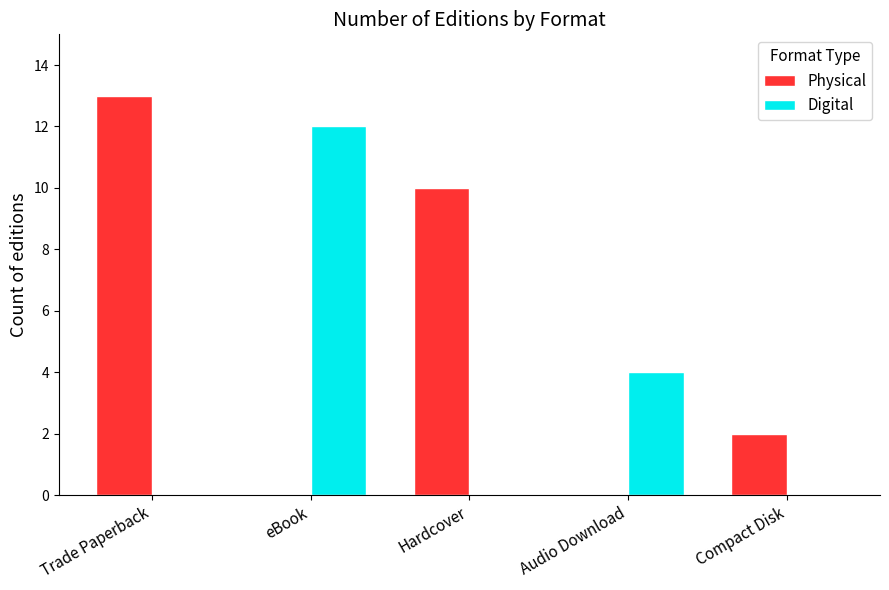

What is the highest value of the Physical series?

13